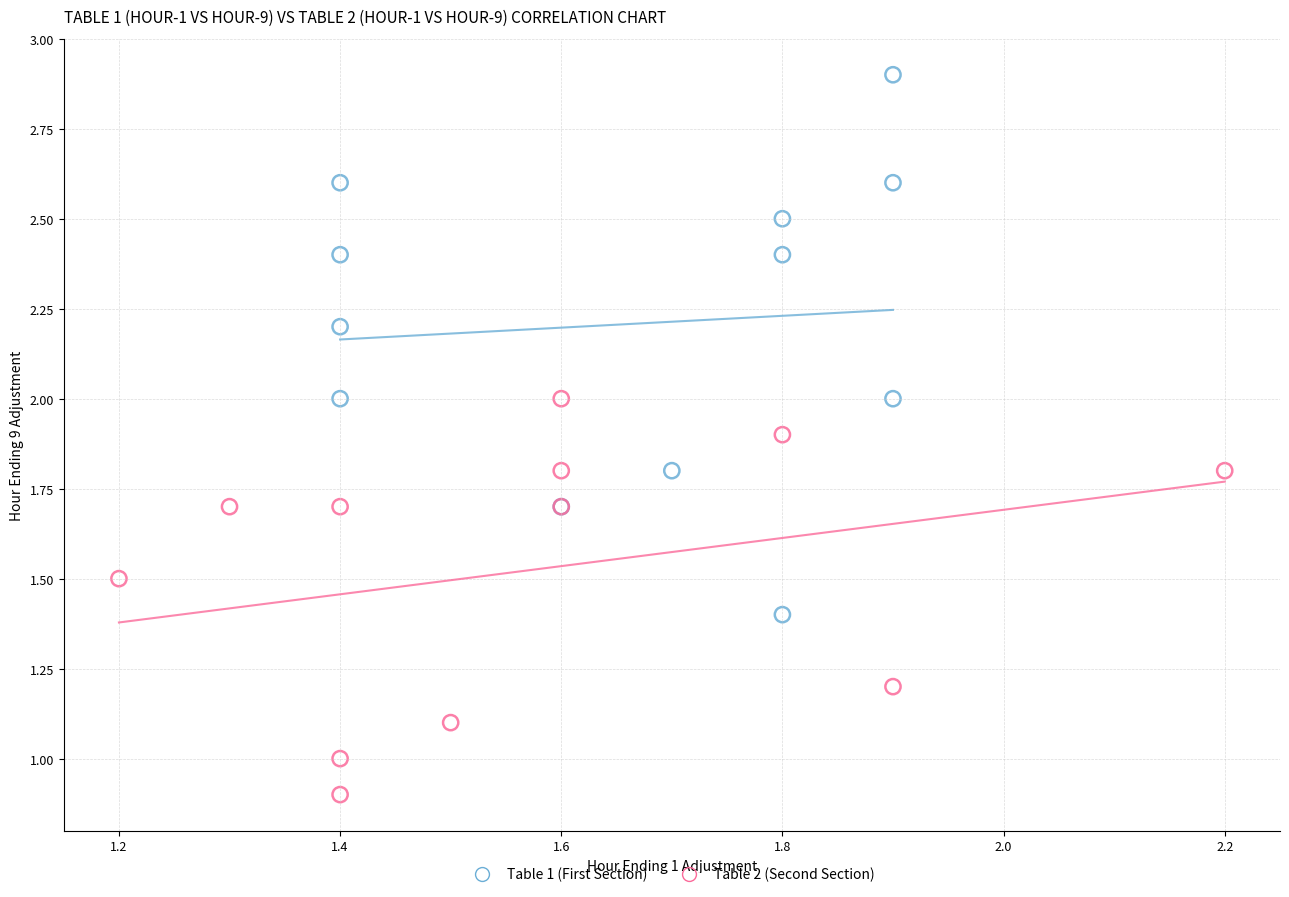

Which series has the widest spread of Y values?

Table 1 (First Section)